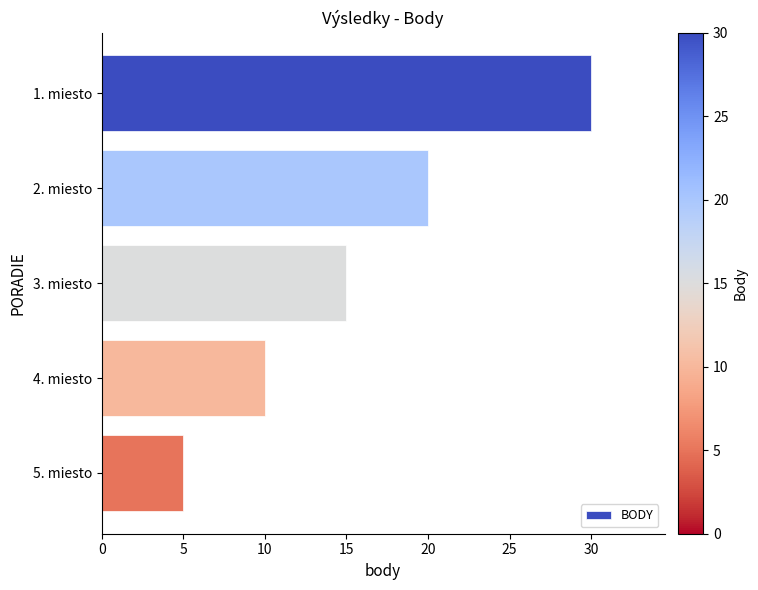

Reading bottom to top, what are all the values shown in this chart?

5	10	15	20	30